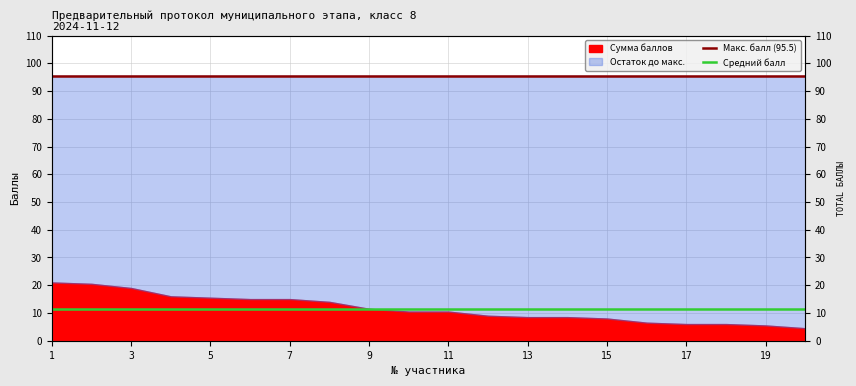

True or false: Средний балл and Макс. балл (95.5) intersect in this chart.

False